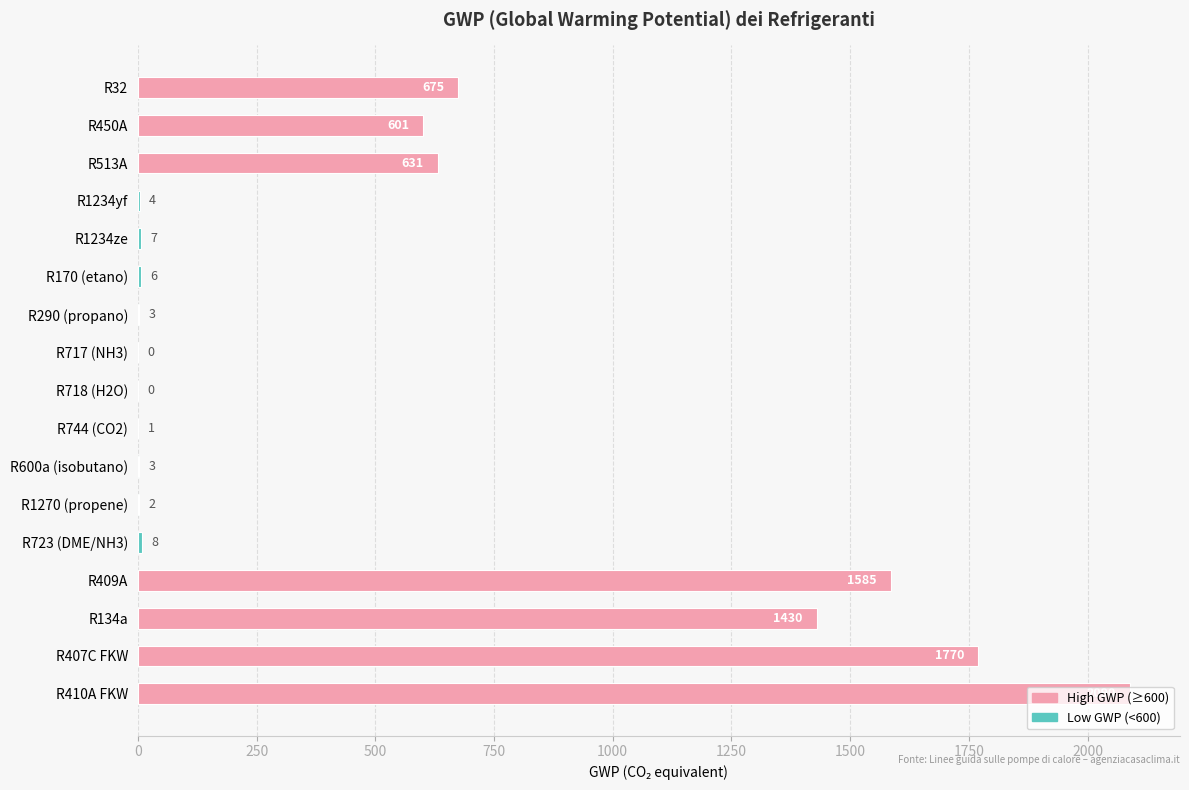

Are the bars horizontal?

Yes